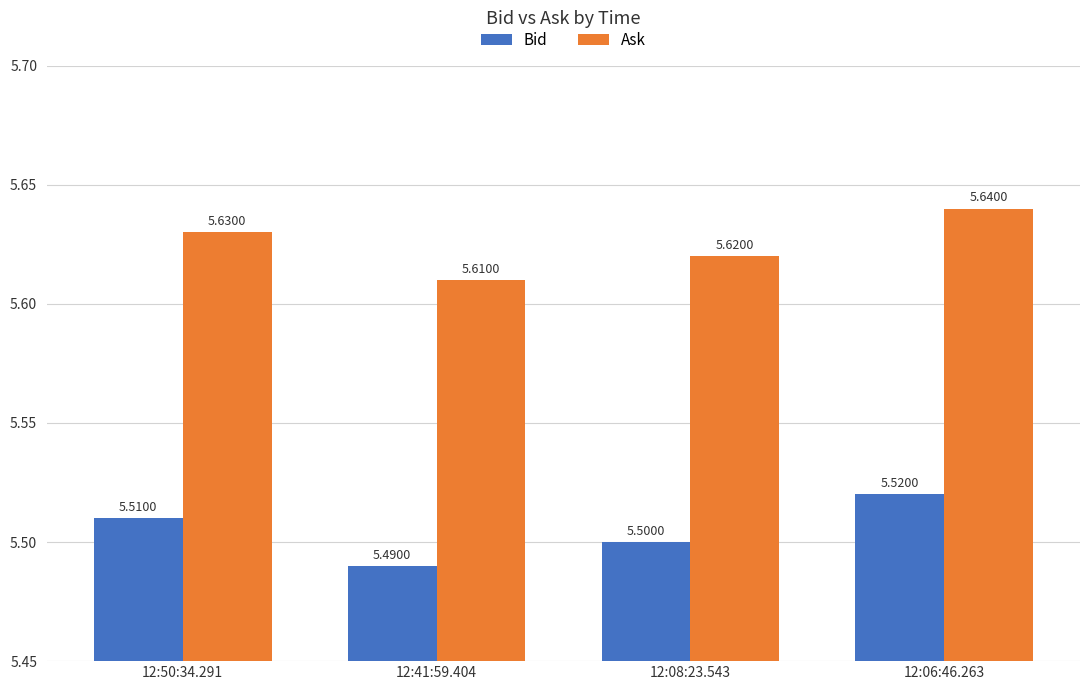

At how many categories does at least one series exceed 5?

4